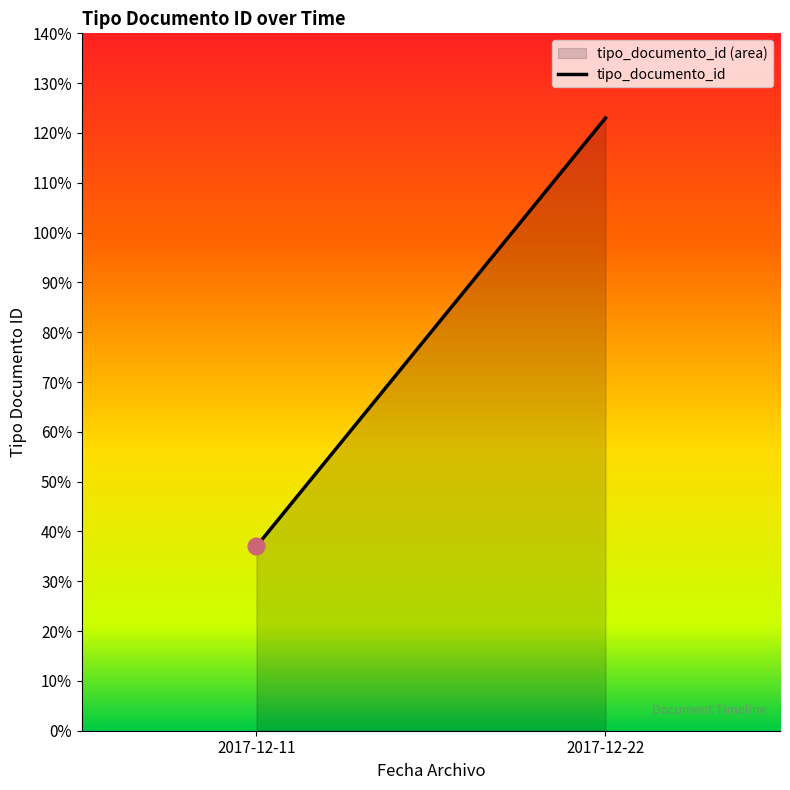

What is the change in value from 2017-12-11 to 2017-12-22?

+86